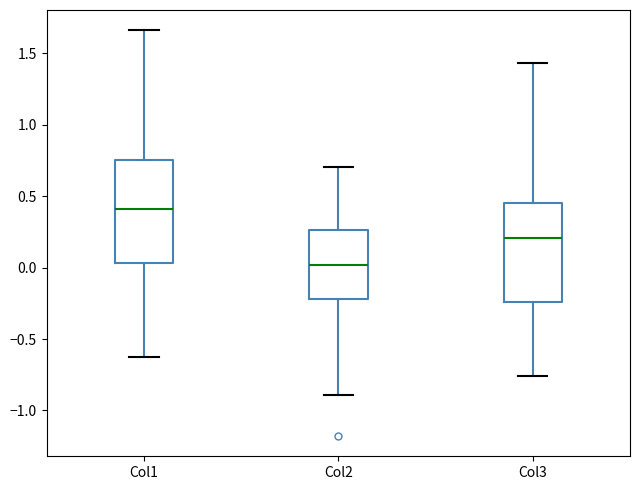

Which box has the lowest median line?

Col2